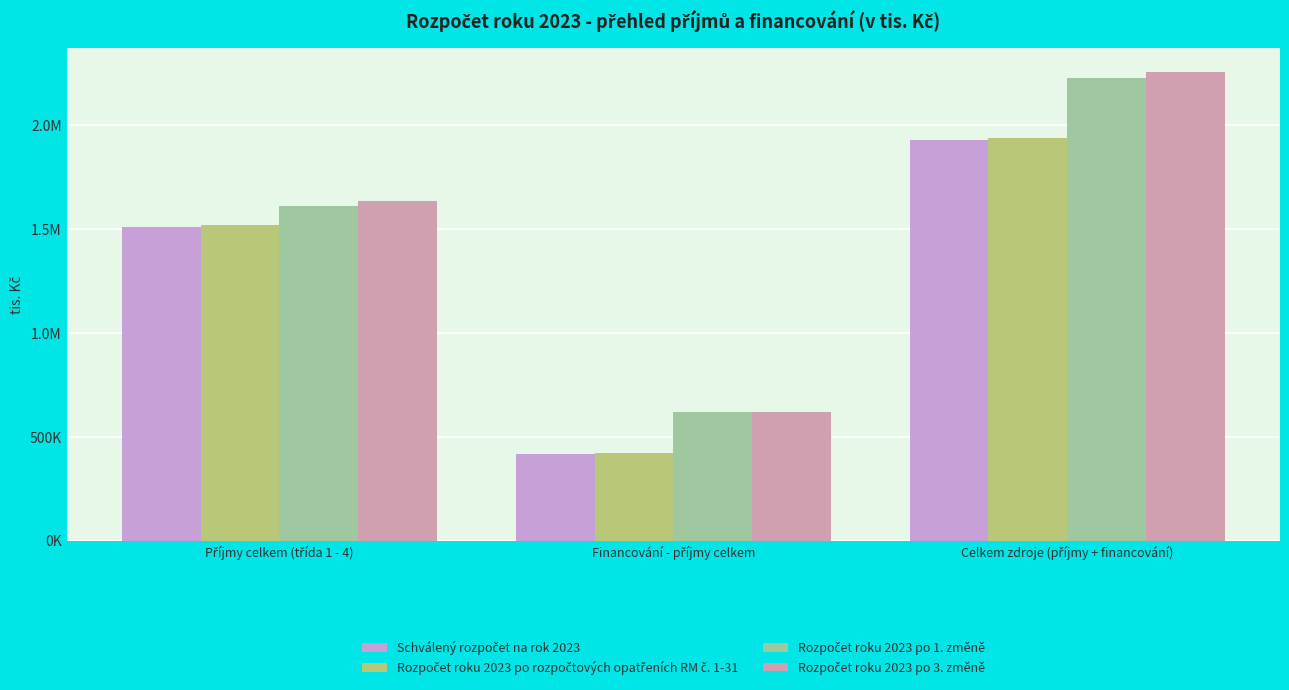

List the labels in order of Schválený rozpočet na rok 2023 value, largest first.

Celkem zdroje (příjmy + financování), Příjmy celkem (třída 1 - 4), Financování - příjmy celkem